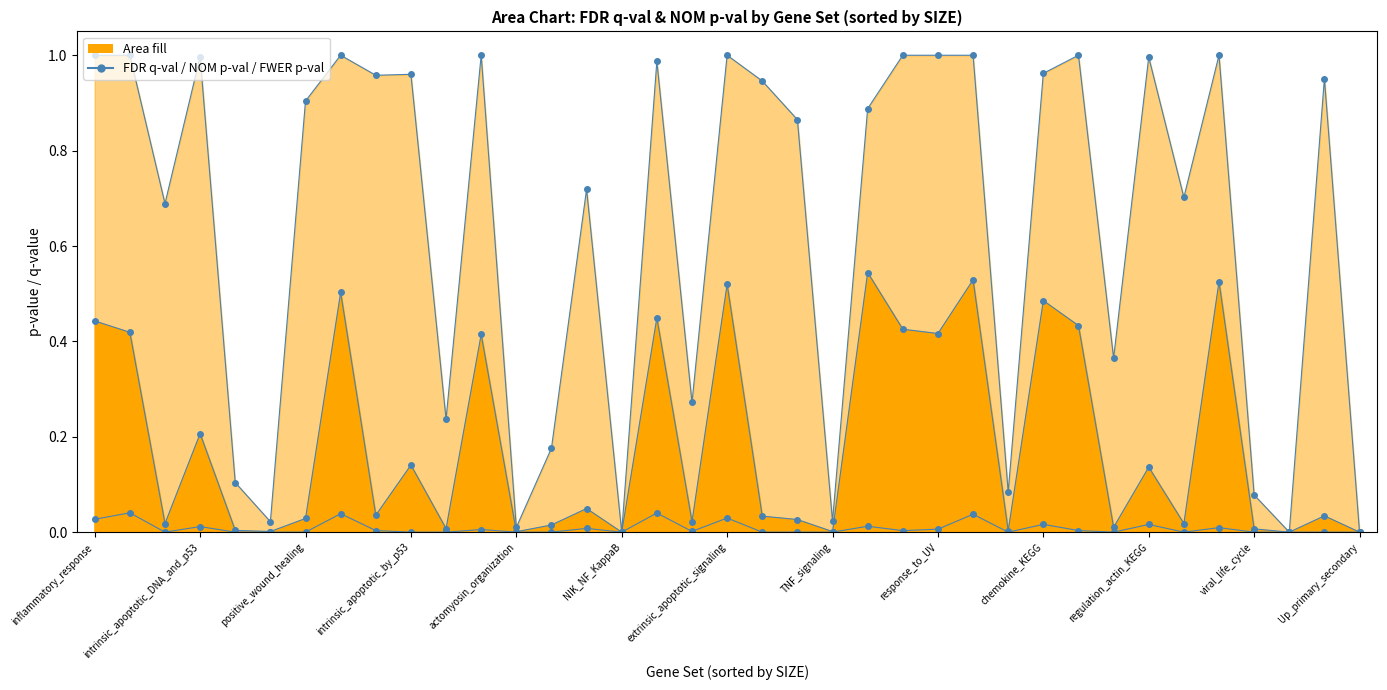

What is the maximum value for FDR q-val line?

0.5